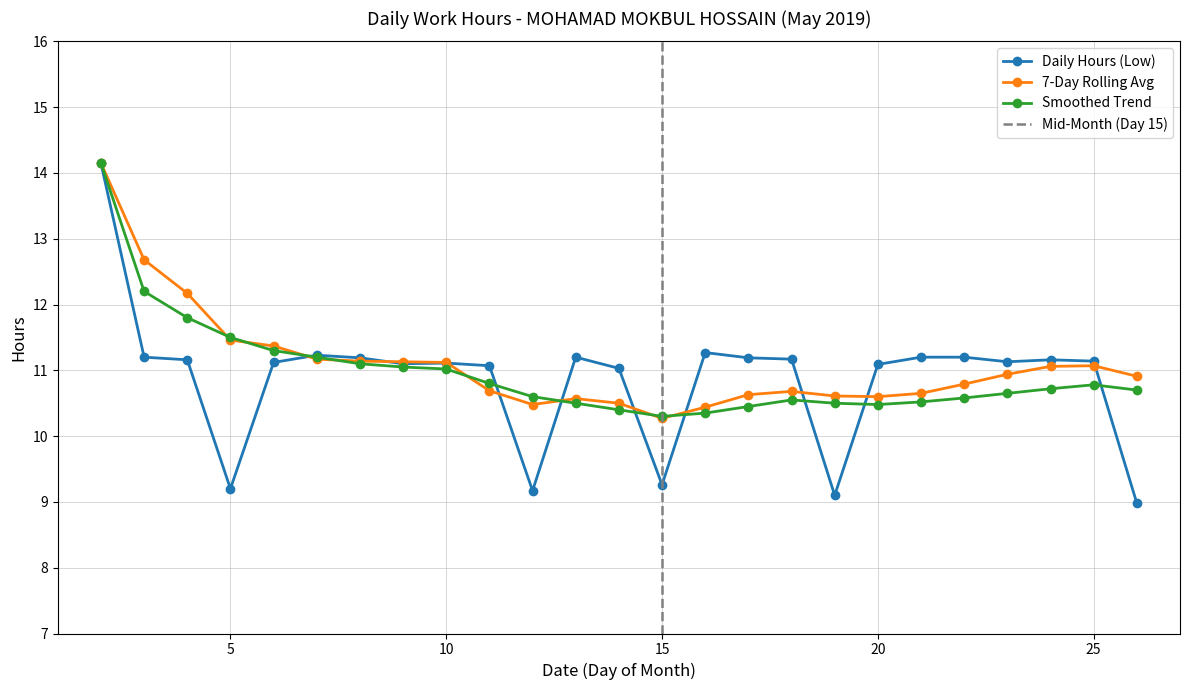

The value of 7-Day Rolling Avg at 14 is 10.5. True or false?

True